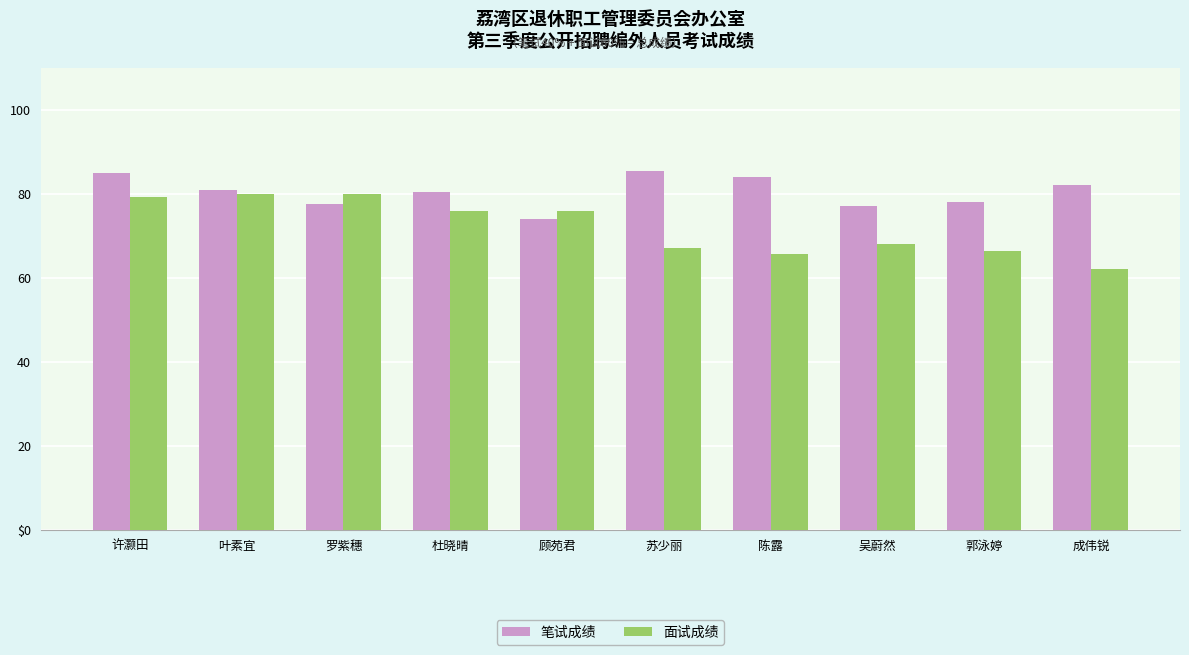

Reading right to left, what are all the values shown in this chart?

笔试成绩: 82.0	78.0	77.0	84.0	85.5	74.0	80.5	77.5	81.0	85.0
面试成绩: 62.0	66.3	68.0	65.7	67.0	76.0	76.0	80.0	80.0	79.3